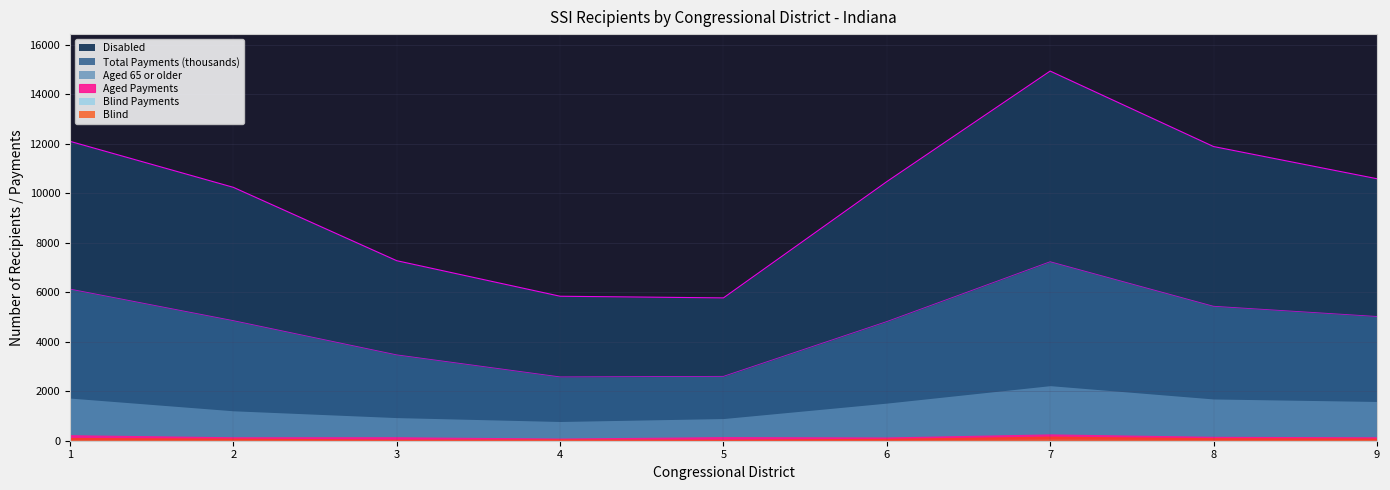

What is the value of the Aged_Payments point at the 1st from the left?

222